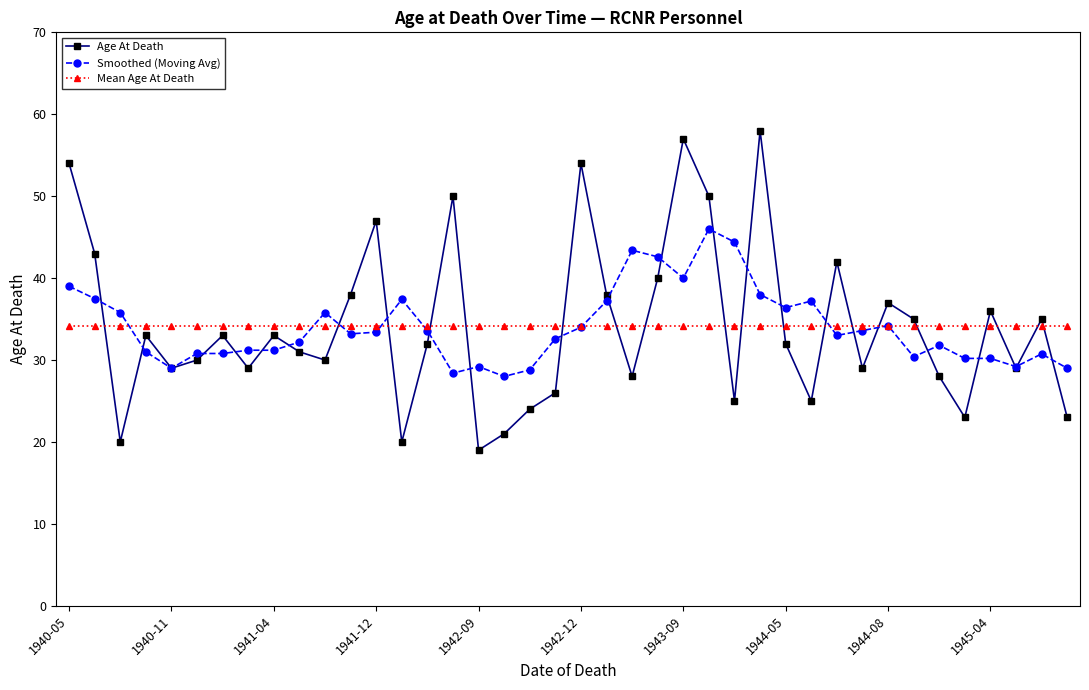

After their last crossing, which series has the higher values: Mean Age At Death or Age At Death?

Mean Age At Death